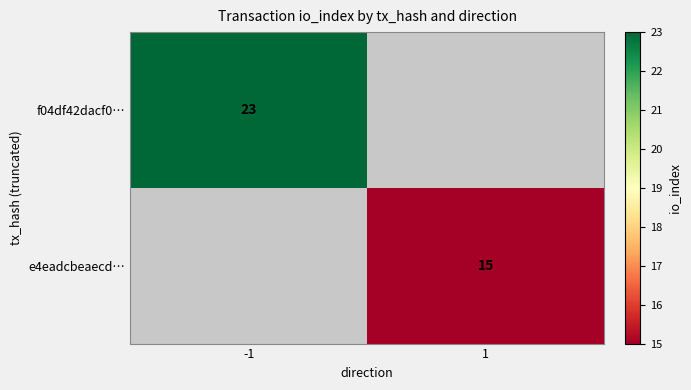

The value of f04df42dacf0… at -1 is 23. True or false?

True